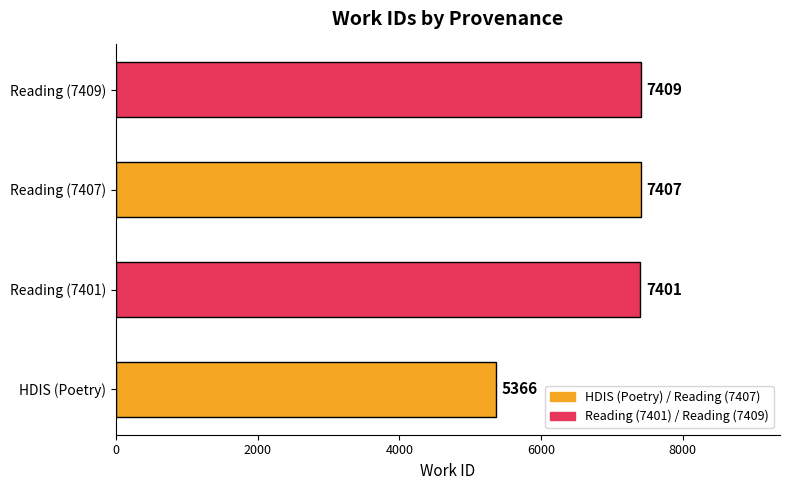

Reading bottom to top, what are all the values shown in this chart?

5366	7401	7407	7409